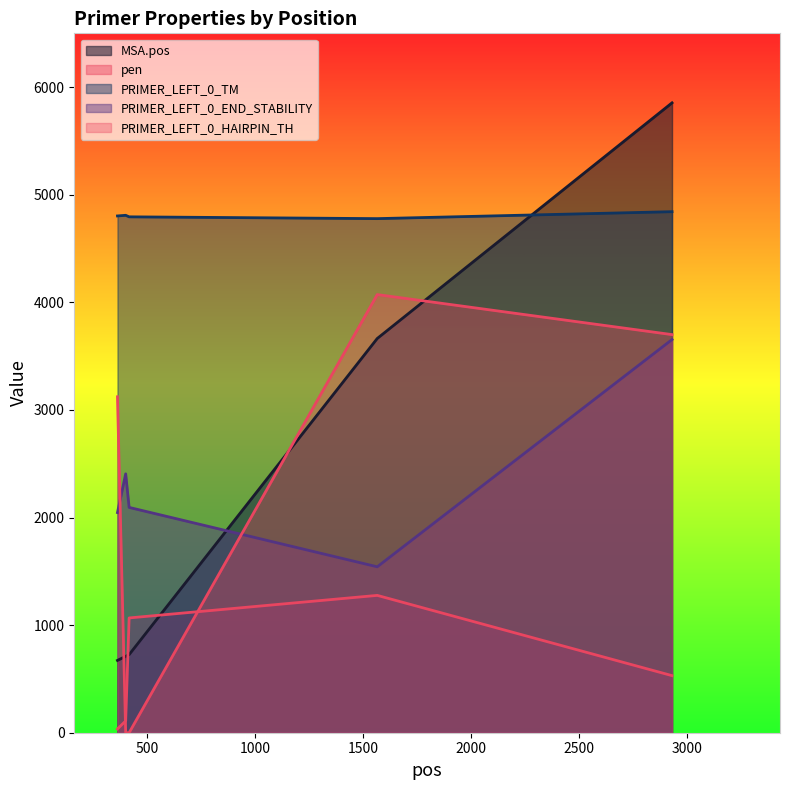

What is the value of the PRIMER_LEFT_0_HAIRPIN_TH point at the 5th from the left?

3700.0